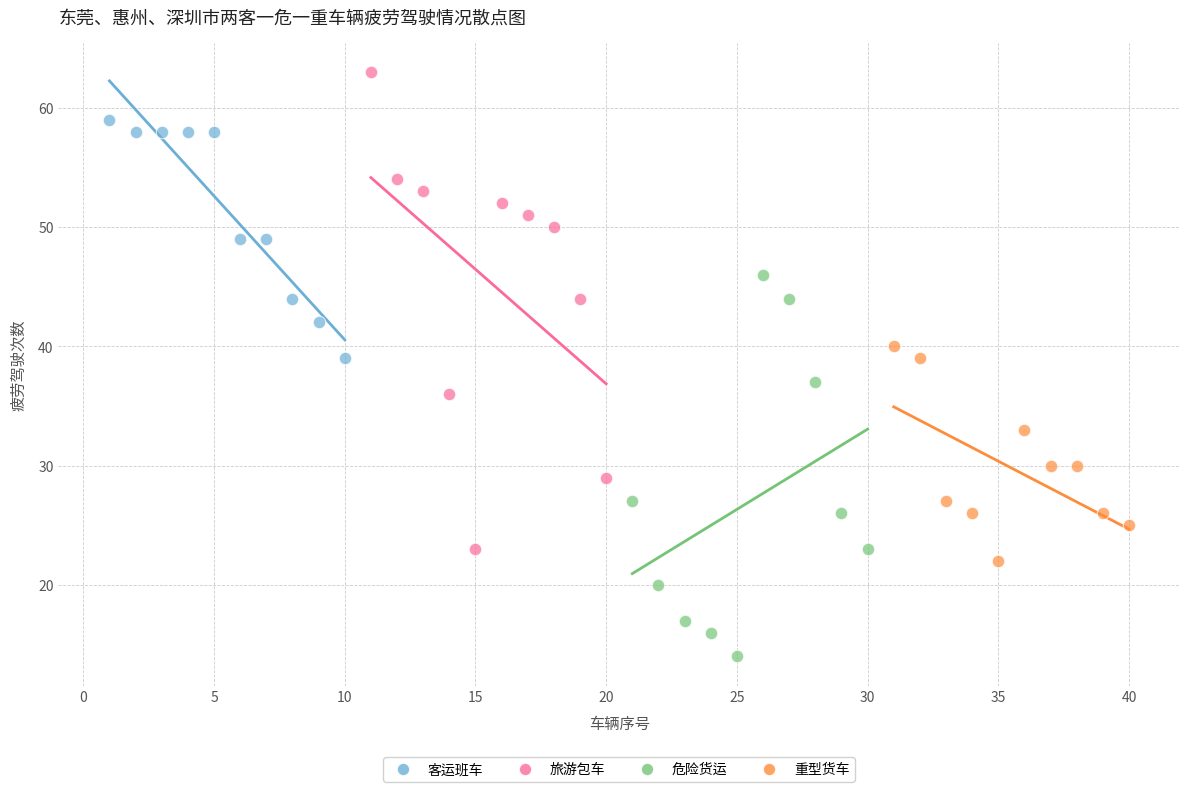

Which series has the widest spread of Y values?

旅游包车